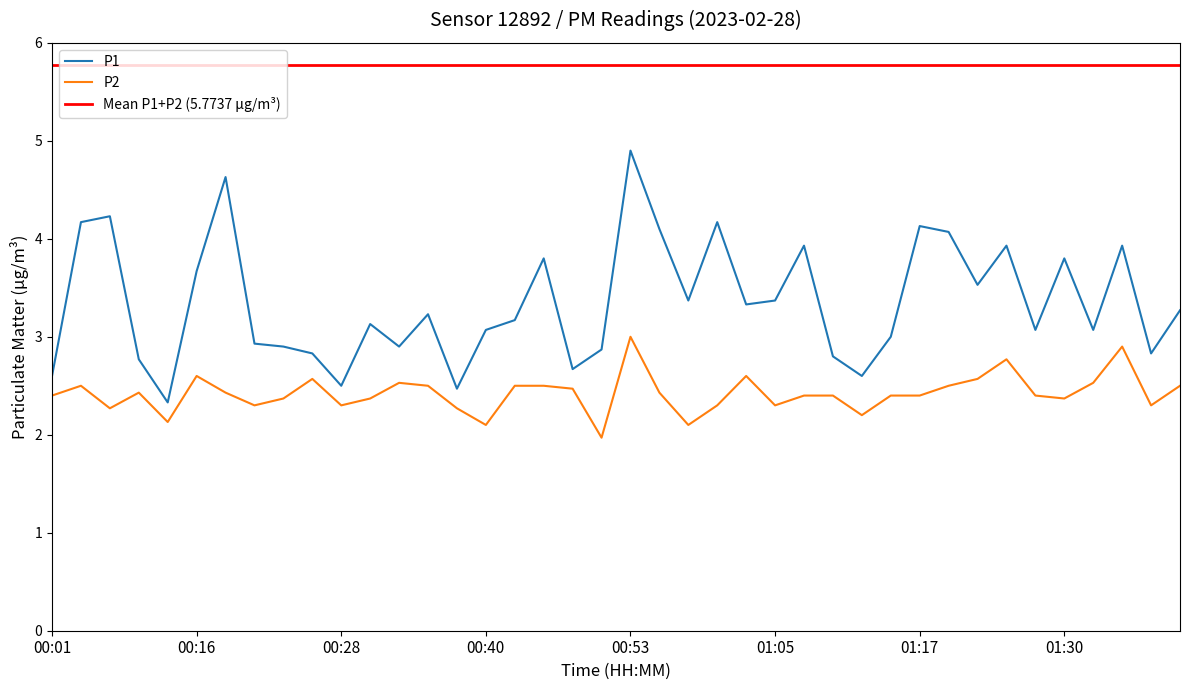

What is the spread (max minus min) of values at 01:15?

0.6